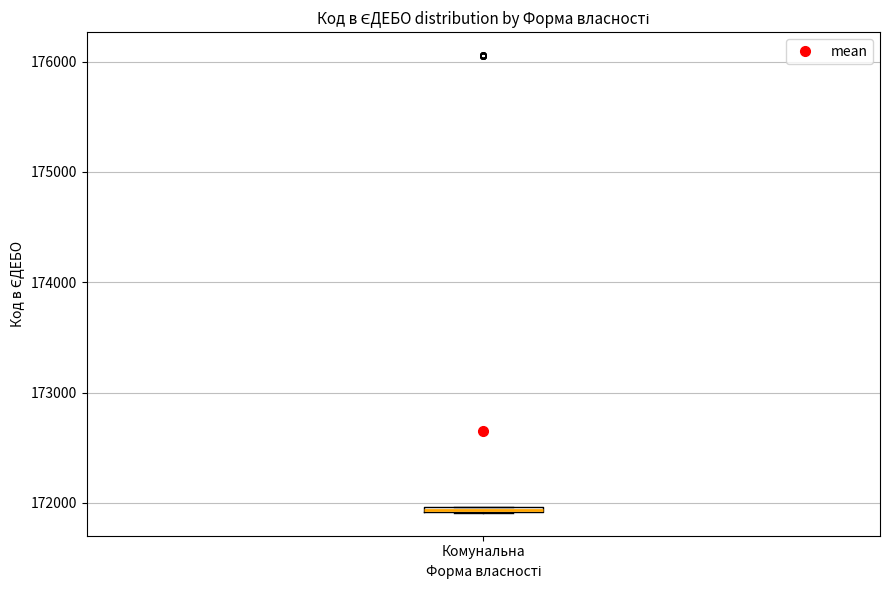

Where is the lower edge of the box for Комунальна on the y-axis? The values are not printed on the chart, so give them approximately, as read against the axis.

171900